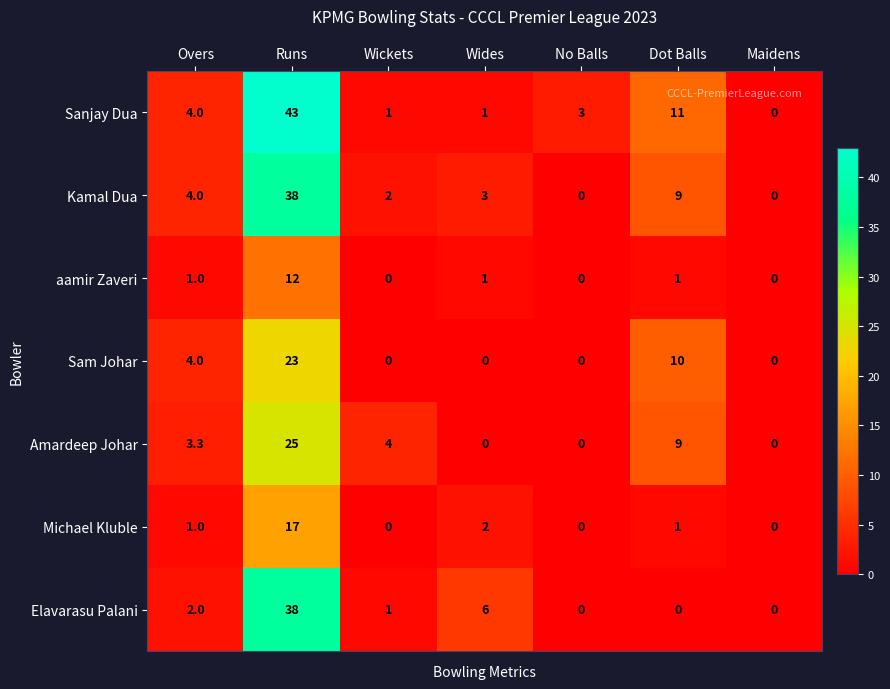

At which label is Amardeep Johar closest to 12?

Dot Balls